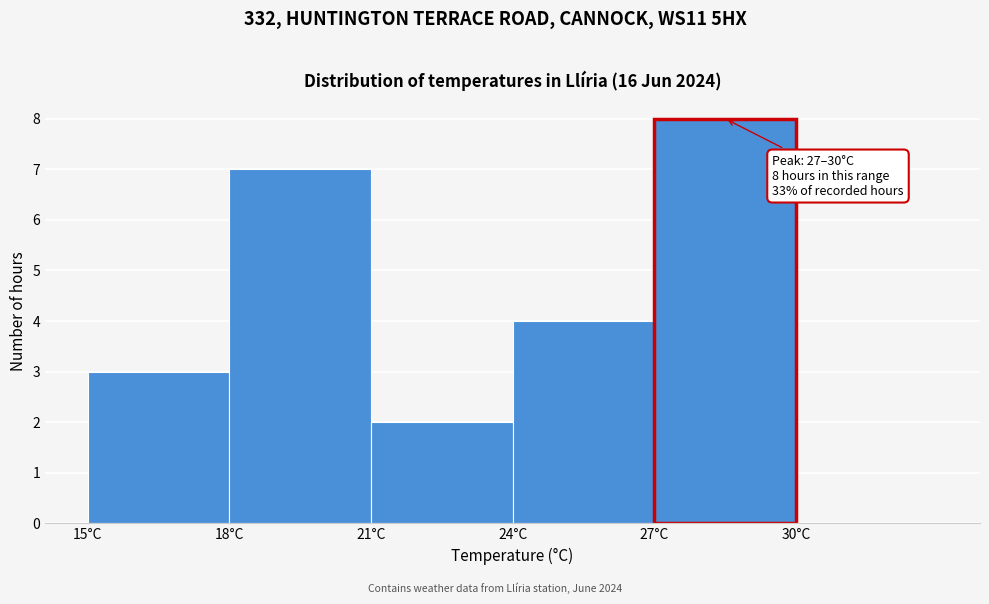

Over which range of the x-axis is the bar tallest?

27 to 30